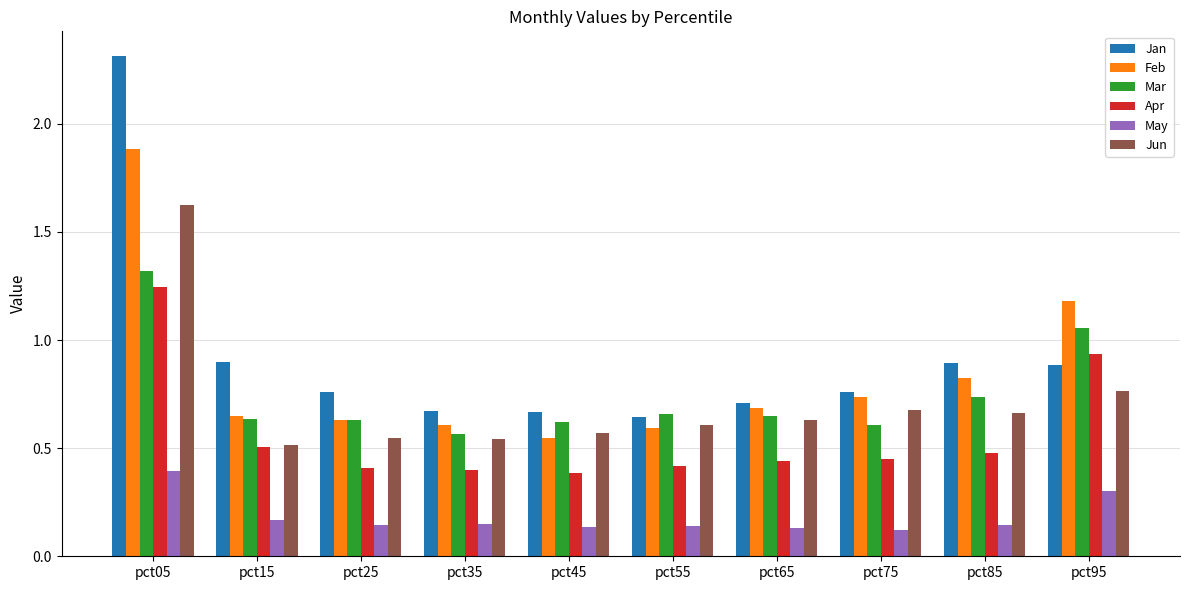

How many series are shown in this chart?

6